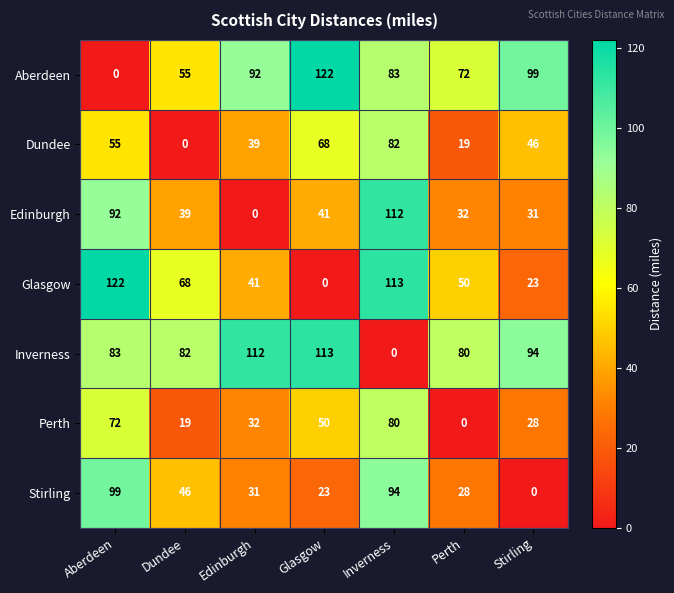

What is the spread (max minus min) of values at Inverness?

113